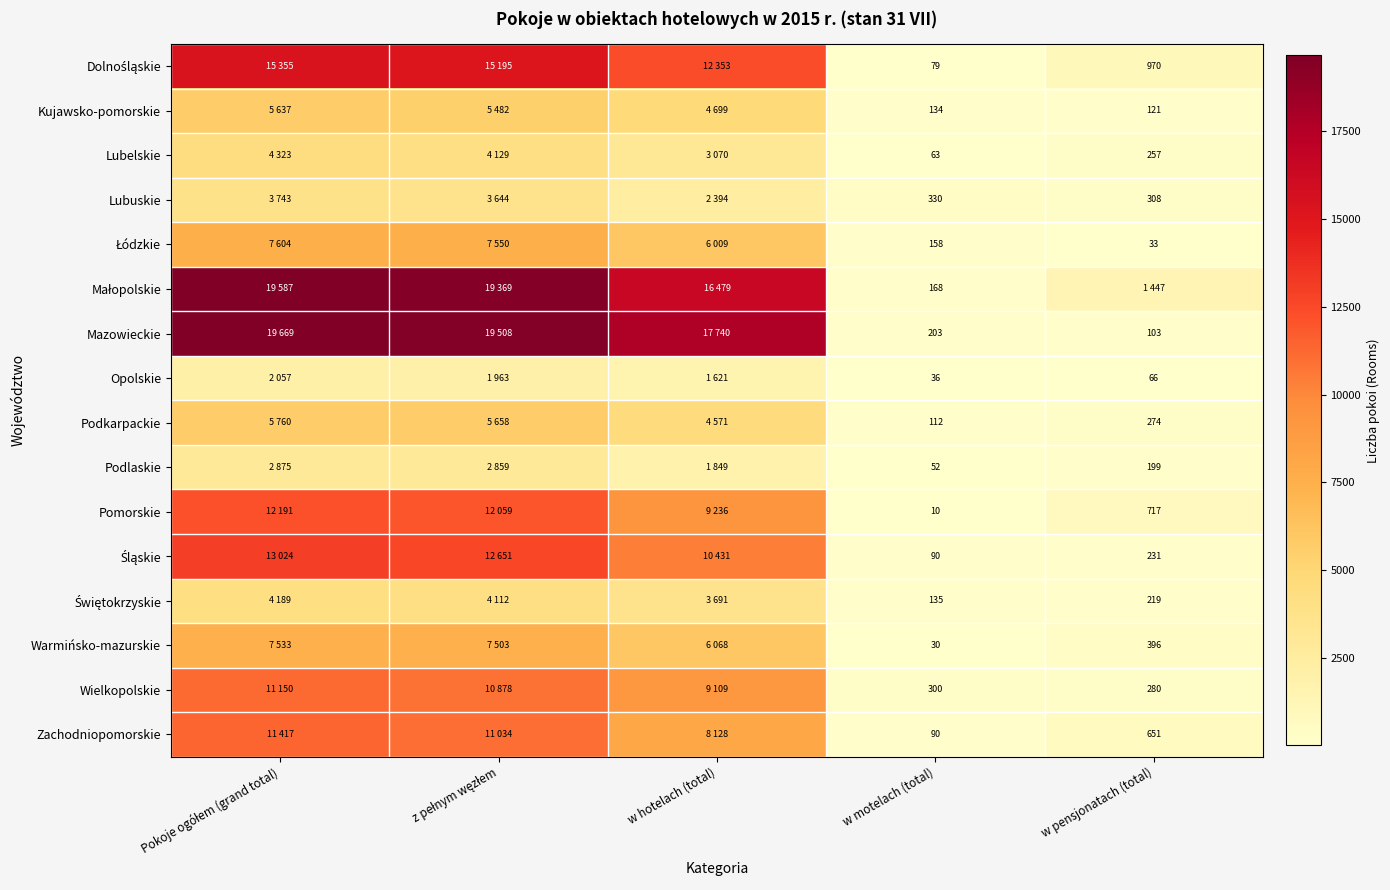

What is the total value across all series at w motelach (total)?

1990